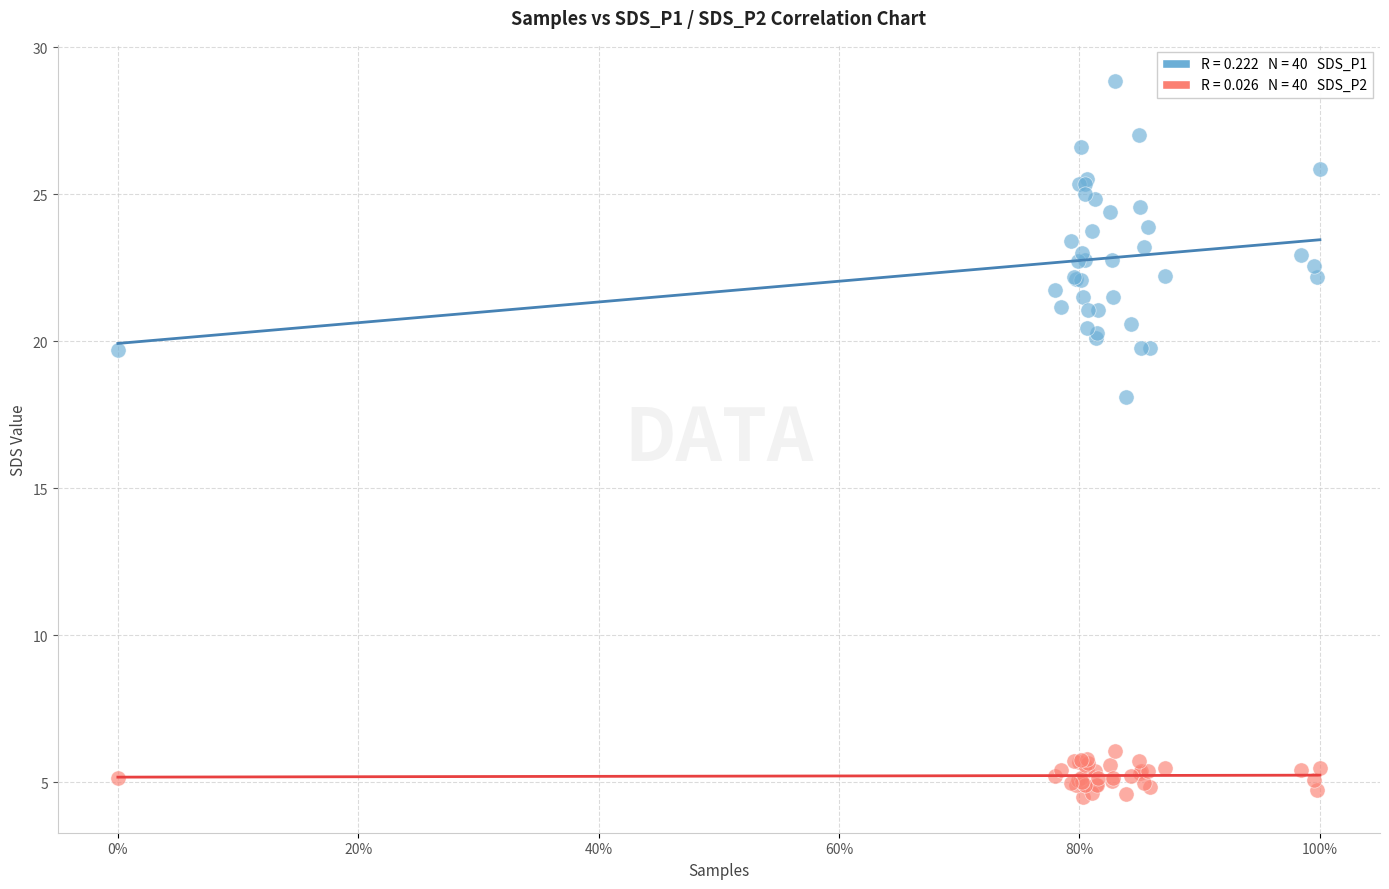

Across all series, what Y value is closest to 16?

18.1